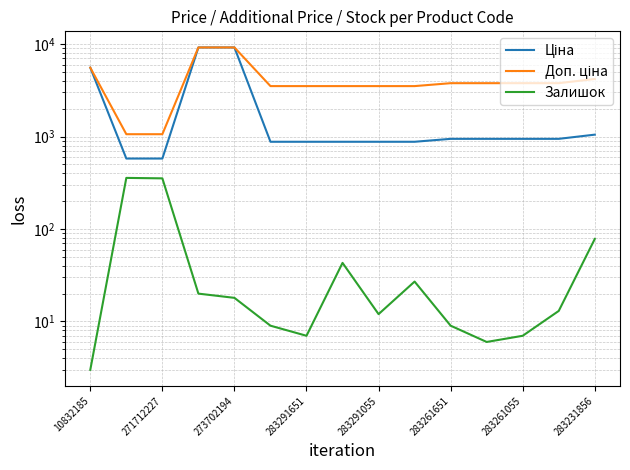

True or false: Залишок and Ціна cross at least once.

False